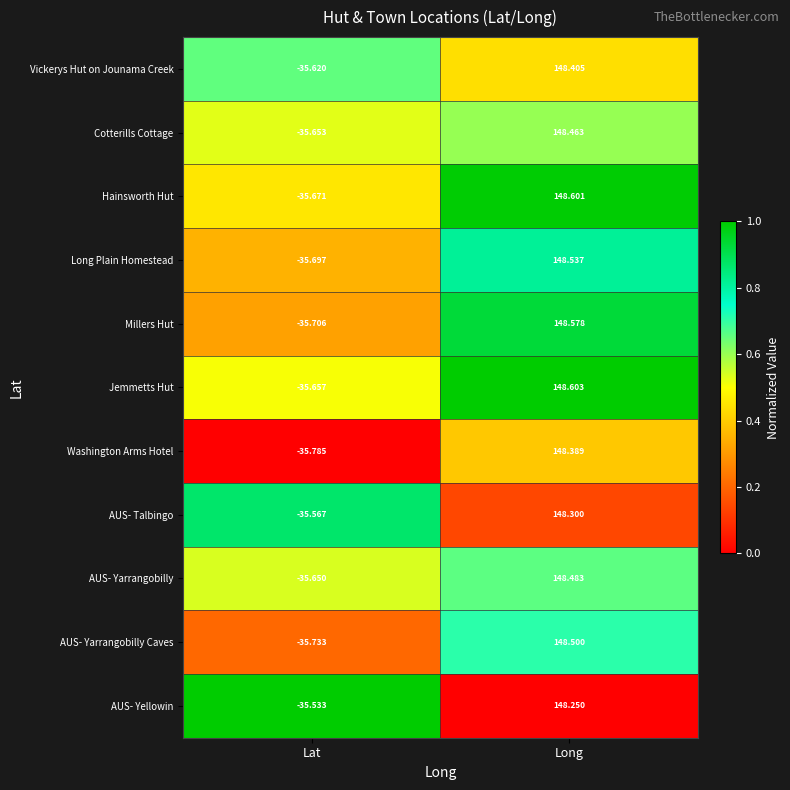

Count the number of data series in this chart.

11